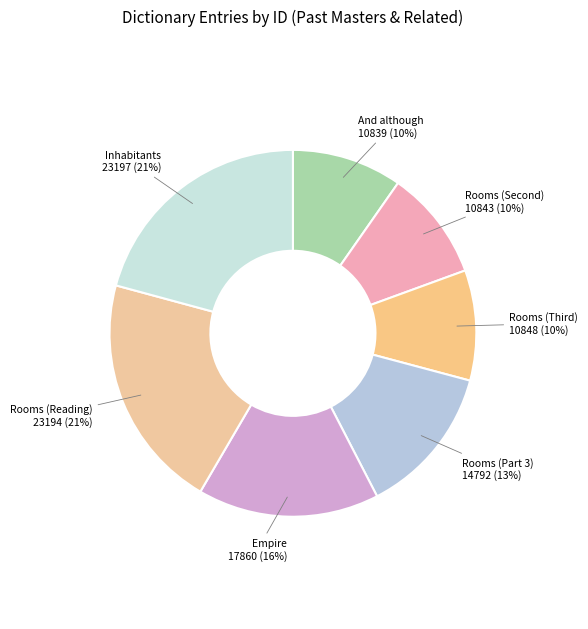

Is it true that Rooms (Part 3) is 26% of the pie?

False